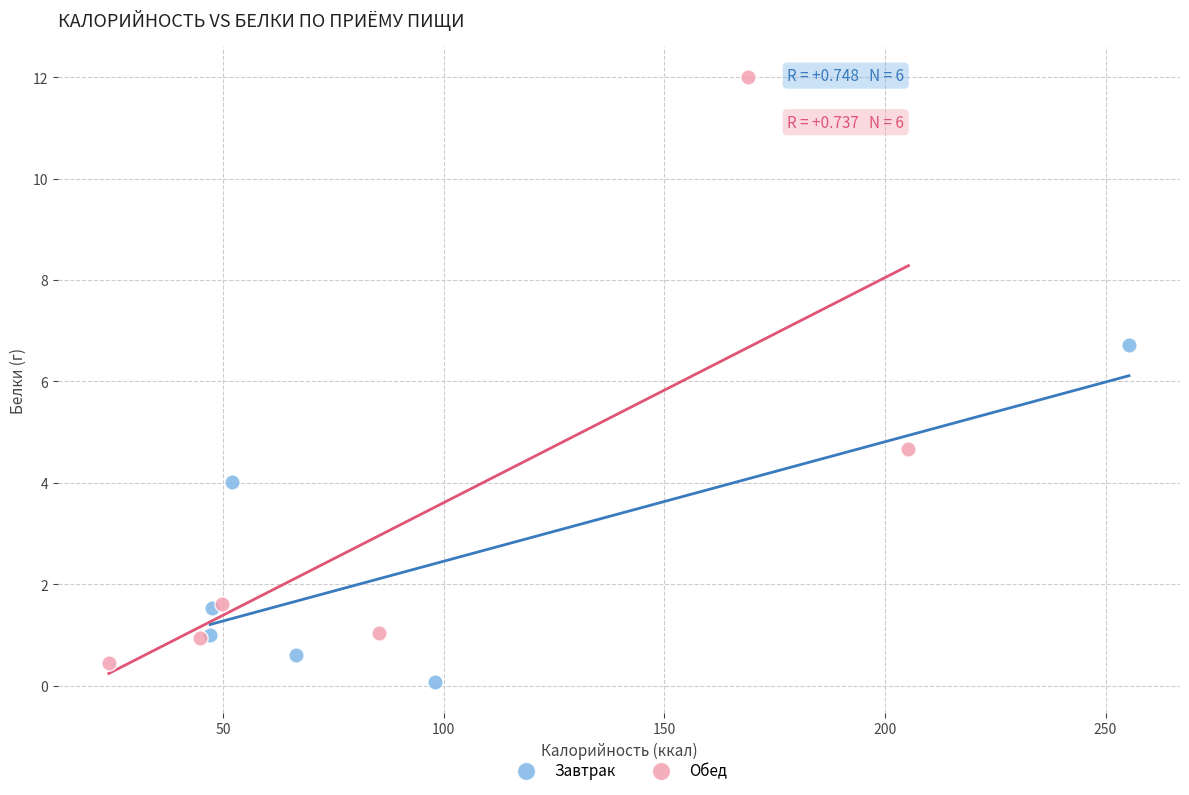

Which series has the largest Y range (max minus min)?

Обед